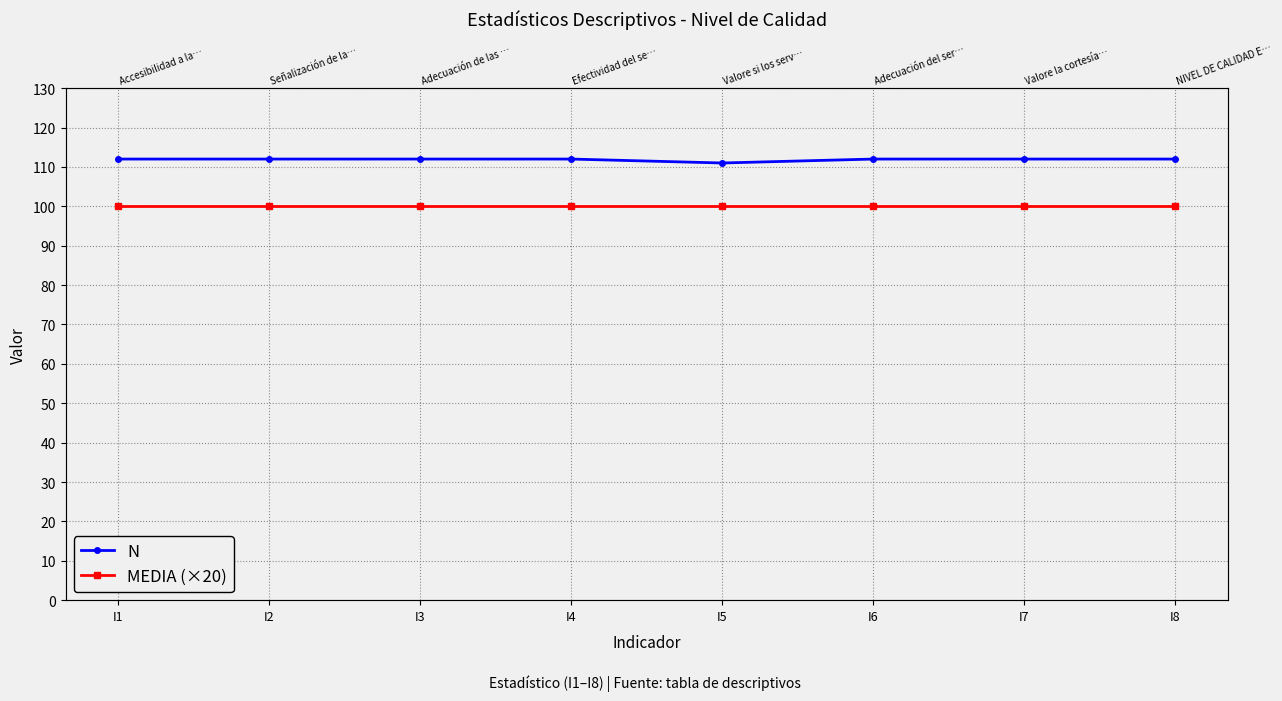

At how many categories does at least one series exceed 103?

8